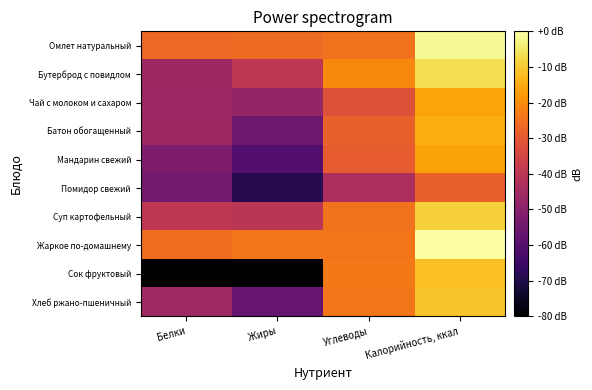

Reading left to right, transcribe all the data shown in this chart.

Омлет натуральный: Белки=-26.8	Жиры=-26.5	Углеводы=-25.0	Калорийность, ккал=-1.6
Бутерброд с повидлом: Белки=-46.0	Жиры=-39.4	Углеводы=-21.2	Калорийность, ккал=-6.7
Чай с молоком и сахаром: Белки=-46.5	Жиры=-47.7	Углеводы=-31.9	Калорийность, ккал=-16.0
Батон обогащенный: Белки=-46.2	Жиры=-55.5	Углеводы=-28.2	Калорийность, ккал=-14.4
Мандарин свежий: Белки=-52.4	Жиры=-60.7	Углеводы=-29.3	Калорийность, ккал=-16.3
Помидор свежий: Белки=-54.2	Жиры=-69.0	Углеводы=-43.4	Калорийность, ккал=-28.4
Суп картофельный: Белки=-39.3	Жиры=-40.1	Углеводы=-25.0	Калорийность, ккал=-8.9
Жаркое по-домашнему: Белки=-25.8	Жиры=-24.3	Углеводы=-24.3	Калорийность, ккал=0.0
Сок фруктовый: Белки=-80.0	Жиры=-80.0	Углеводы=-23.7	Калорийность, ккал=-11.7
Хлеб ржано-пшеничный: Белки=-45.6	Жиры=-56.6	Углеводы=-24.3	Калорийность, ккал=-11.1